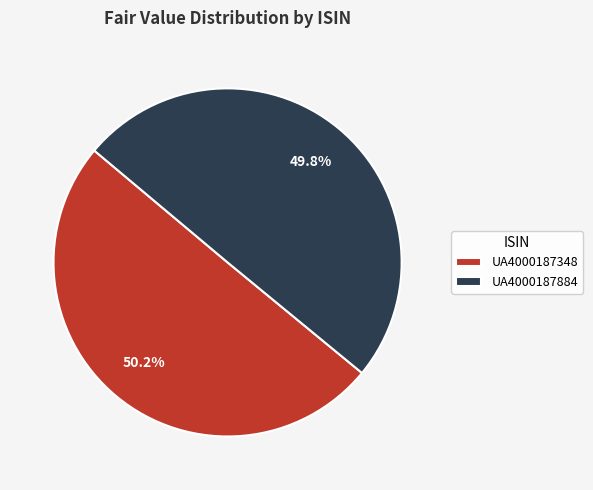

Does any single category account for the majority?

Yes